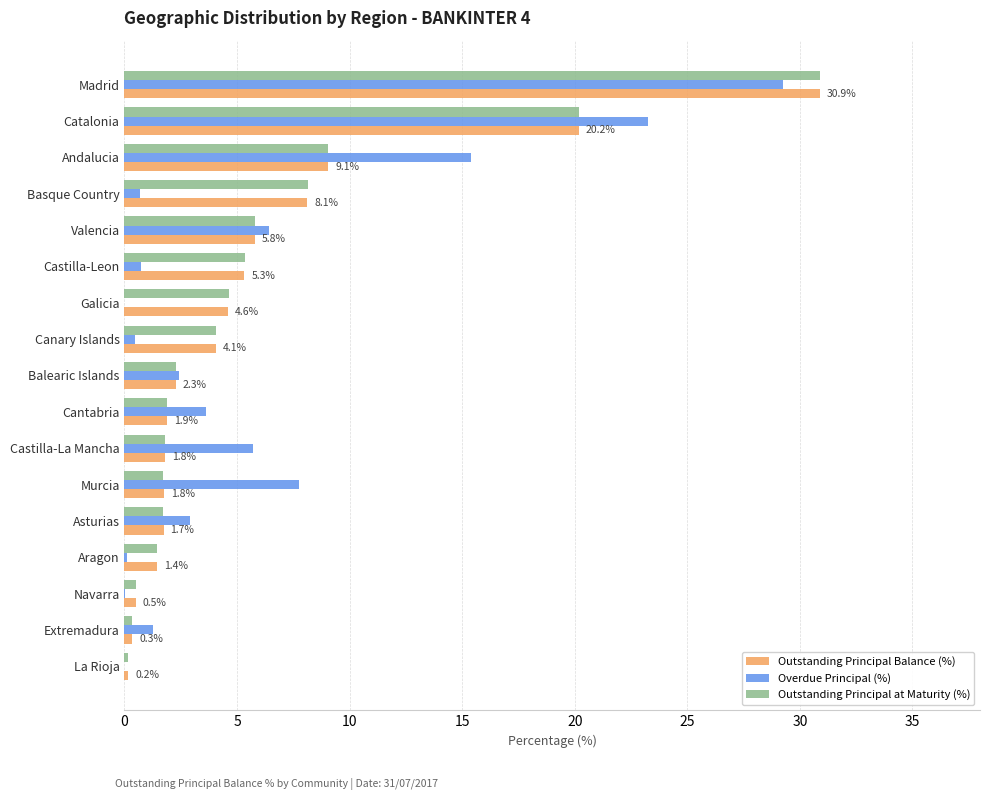

The Outstanding Principal at Maturity (%) series shows 5.8 at Valencia. True or false?

True